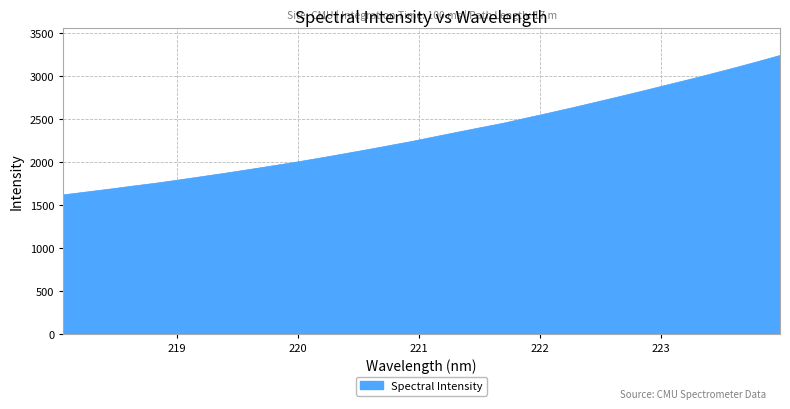

What is the maximum value shown in the chart?

3239.8